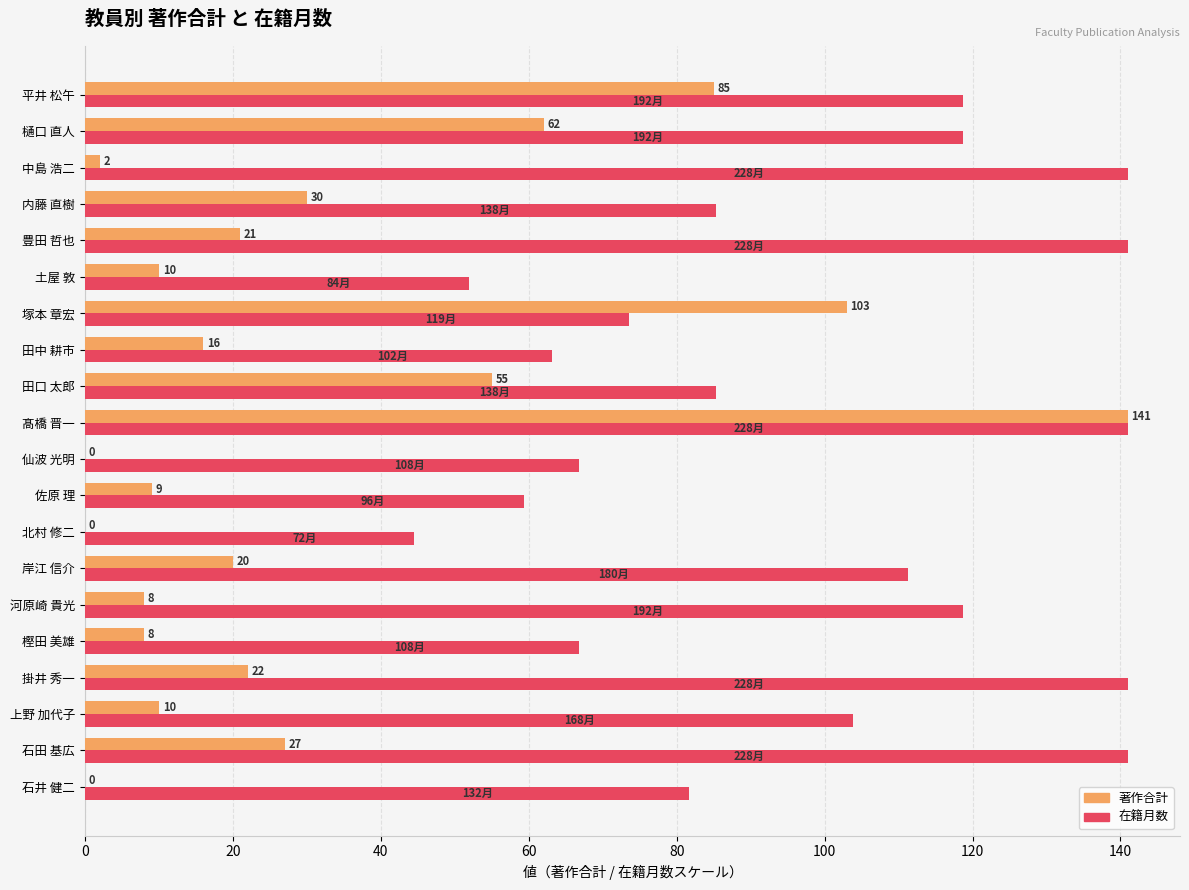

At which category is the sum across all series the highest?

髙橋 晋一